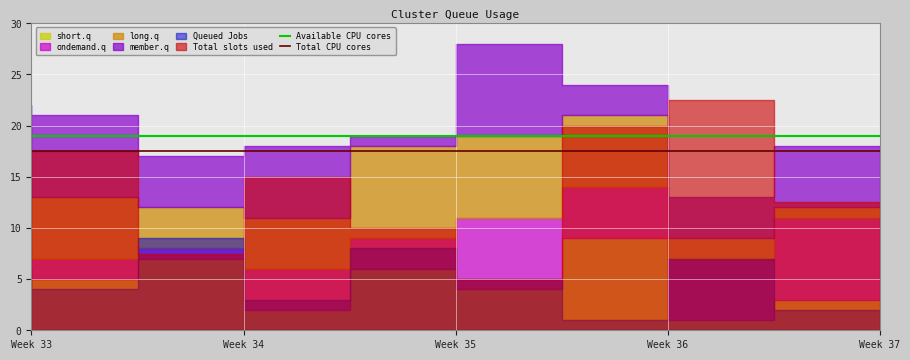

What is the highest value of the Total CPU cores series?

17.5